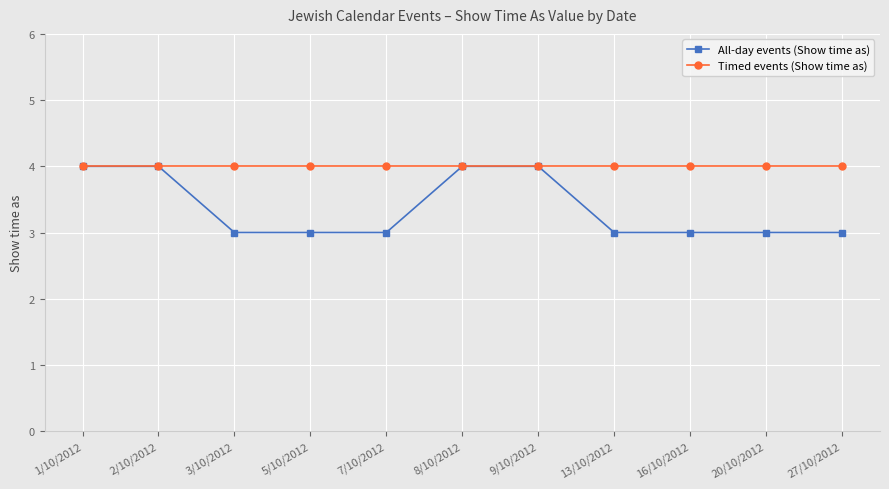

Count the number of categories in the chart.

11